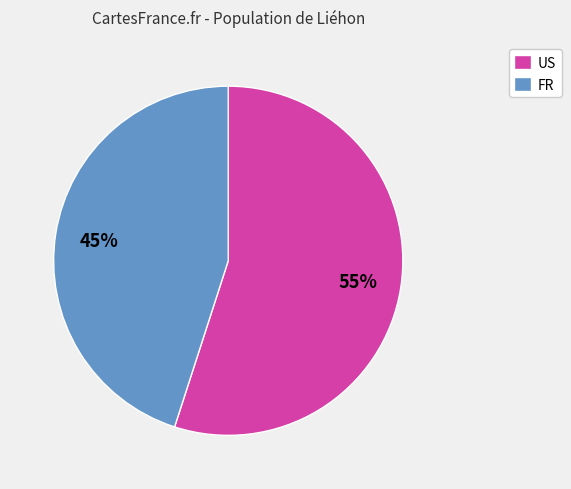

Rank the categories by value from highest to lowest.

US, FR